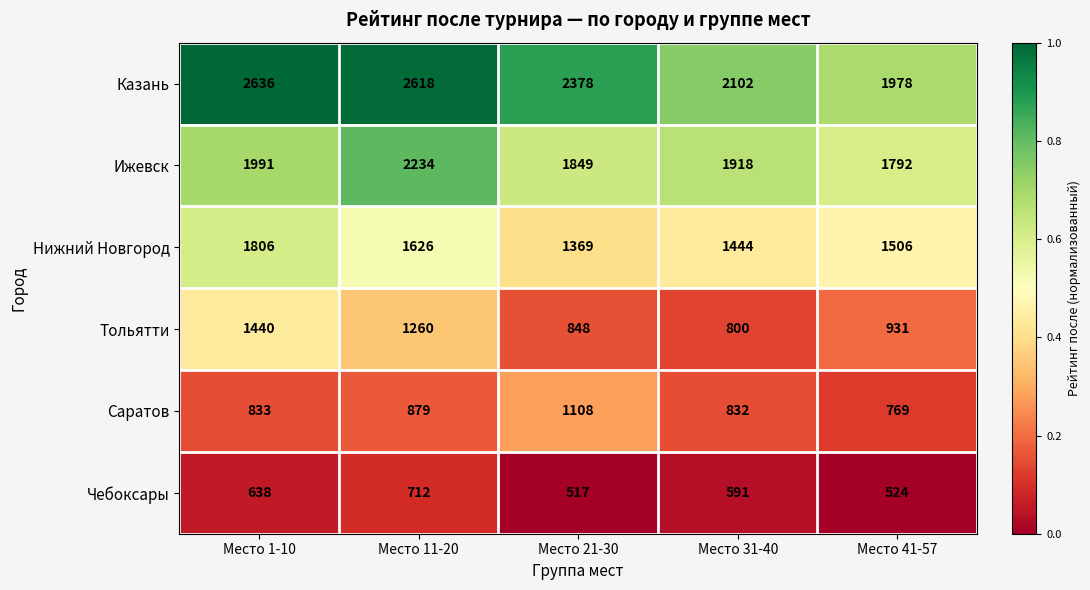

Is it true that Казань equals 4148 at Место 21-30?

False